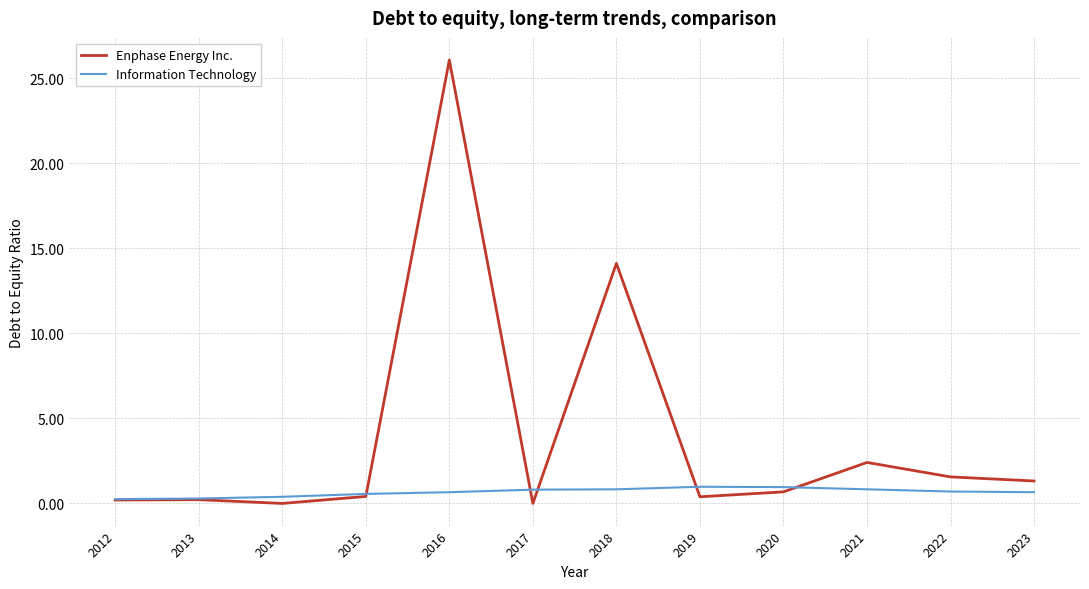

What is the average value of the Information Technology series?

0.7